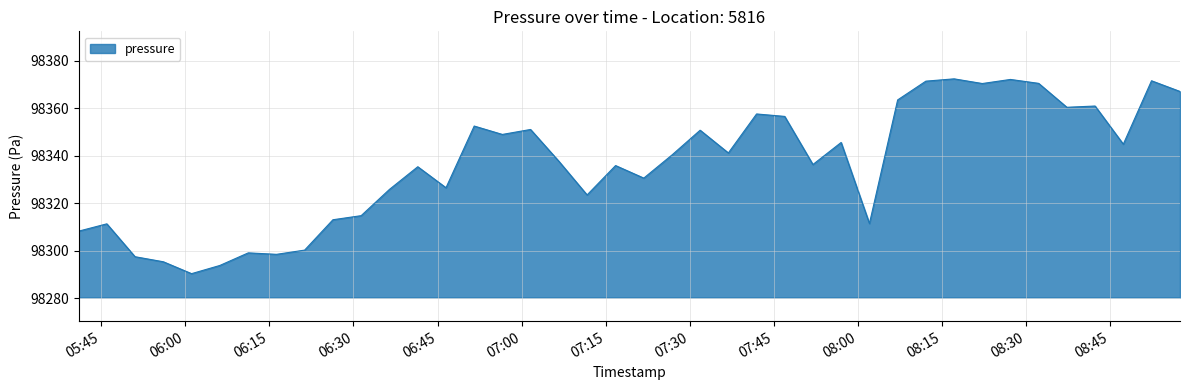

What is the difference between the maximum and minimum values?

82.0